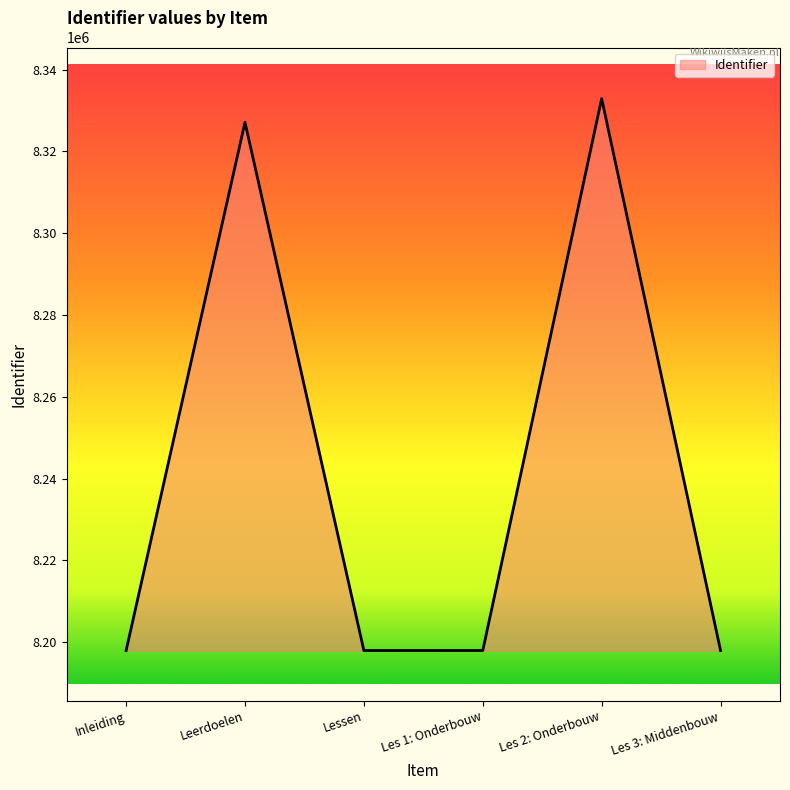

How many interior local peaks (higher than both neighbors) does the data have?

2